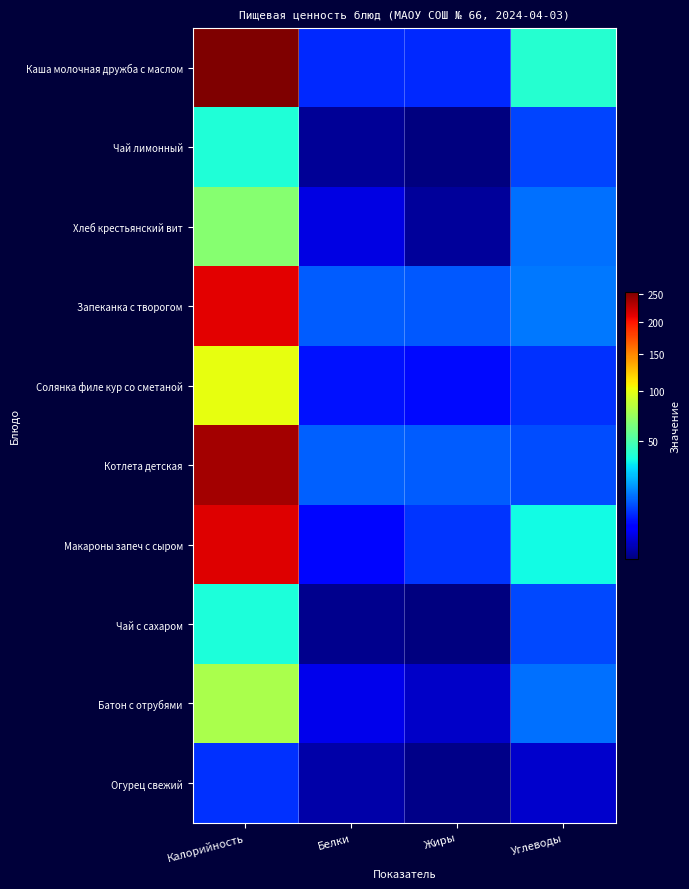

Which label corresponds to the largest value in the chart?

Калорийность